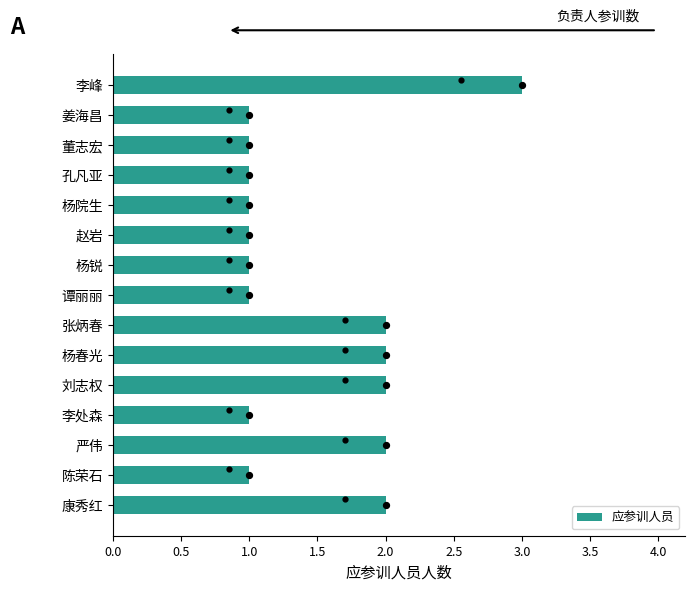

What is the sum of the 应参训人员 values at 李峰 and 谭丽丽?

4